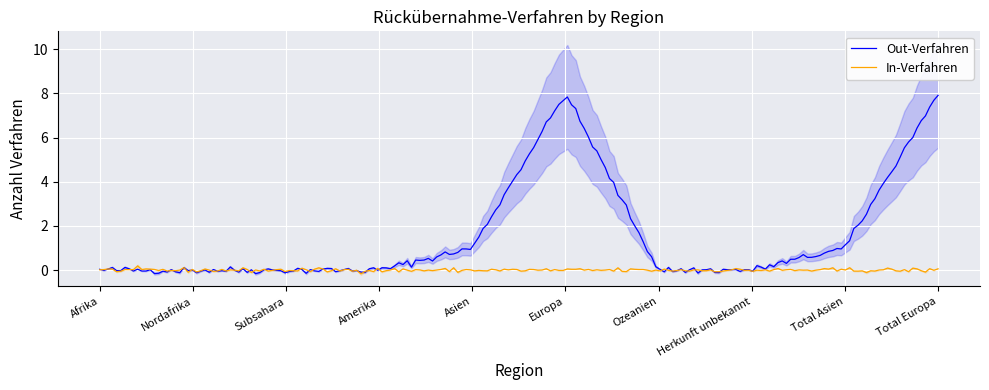

Which series has the widest spread of values?

Out-Verfahren